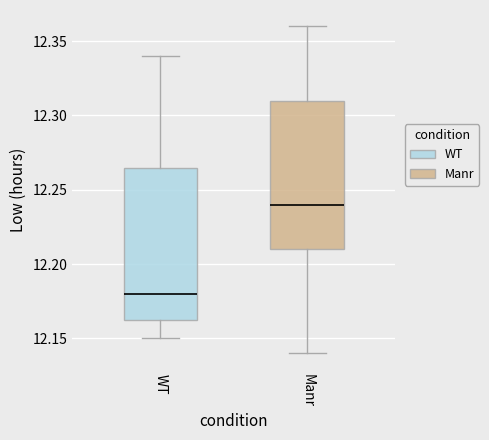

Reading left to right, read every box against the y-axis: the position of its median line, the range the box covers, and the ends of its whiskers. The values are not printed on the chart, so give them approximately, as read against the axis.

WT: median 12.180, box 12.165 to 12.265, whiskers 12.150 to 12.340
Manr: median 12.240, box 12.210 to 12.310, whiskers 12.140 to 12.360